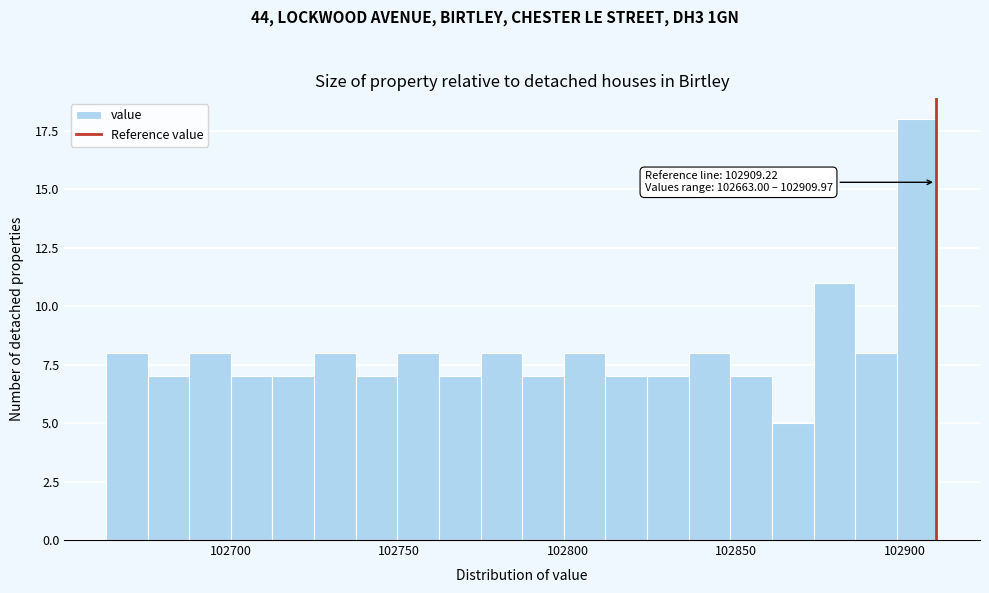

Read against the x-axis, roughly where is the centre of the tallest bar?

102905